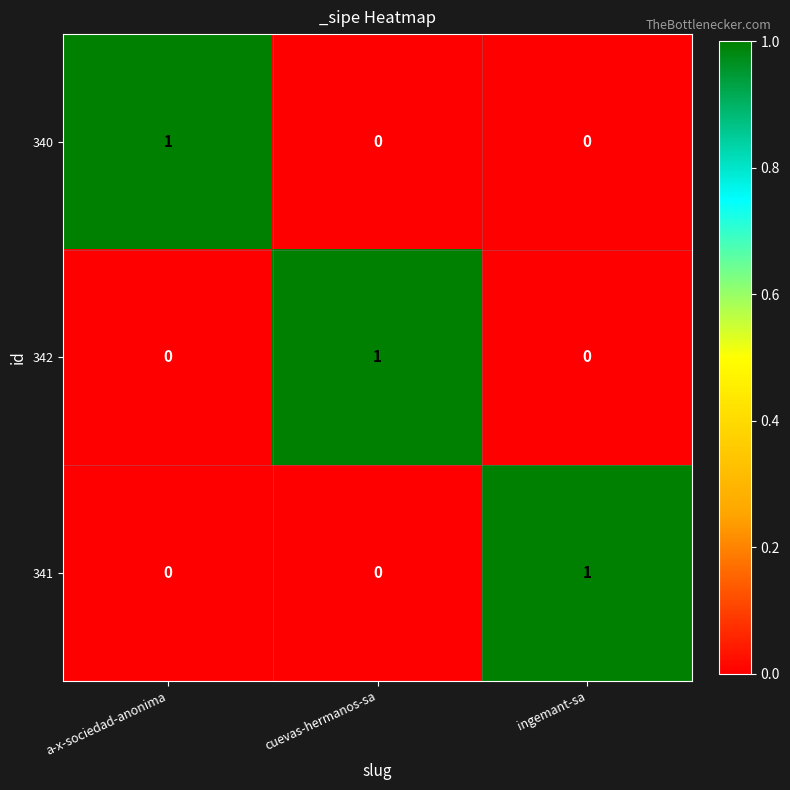

Is the value of 340 at a-x-sociedad-anonima greater than the value of 341 at a-x-sociedad-anonima?

Yes